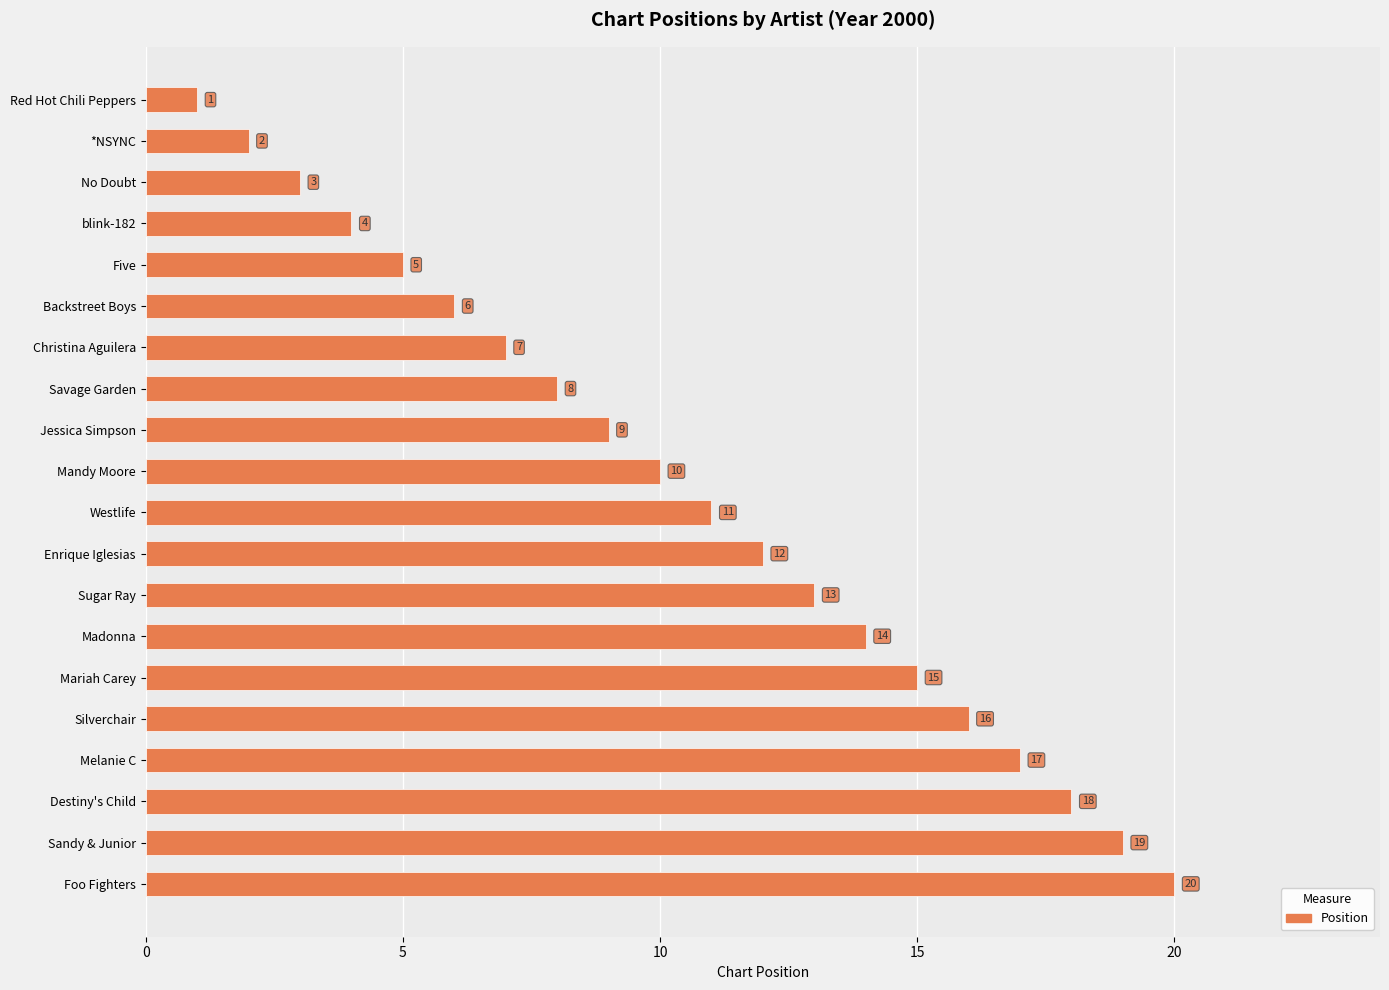

Rank the categories by value from lowest to highest.

Red Hot Chili Peppers, *NSYNC, No Doubt, blink-182, Five, Backstreet Boys, Christina Aguilera, Savage Garden, Jessica Simpson, Mandy Moore, Westlife, Enrique Iglesias, Sugar Ray, Madonna, Mariah Carey, Silverchair, Melanie C, Destiny's Child, Sandy & Junior, Foo Fighters